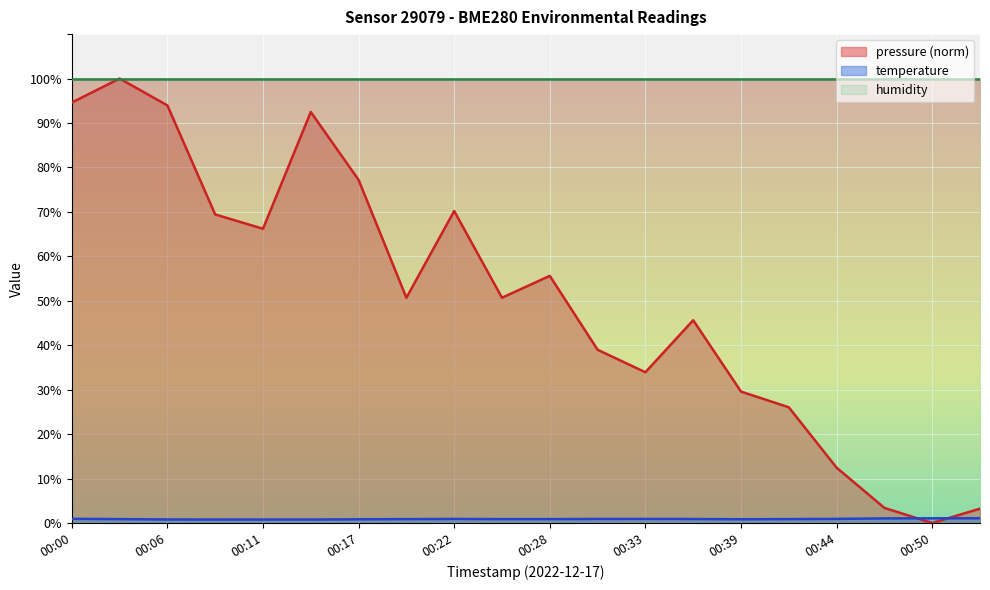

How many times do pressure and temperature cross each other?

2